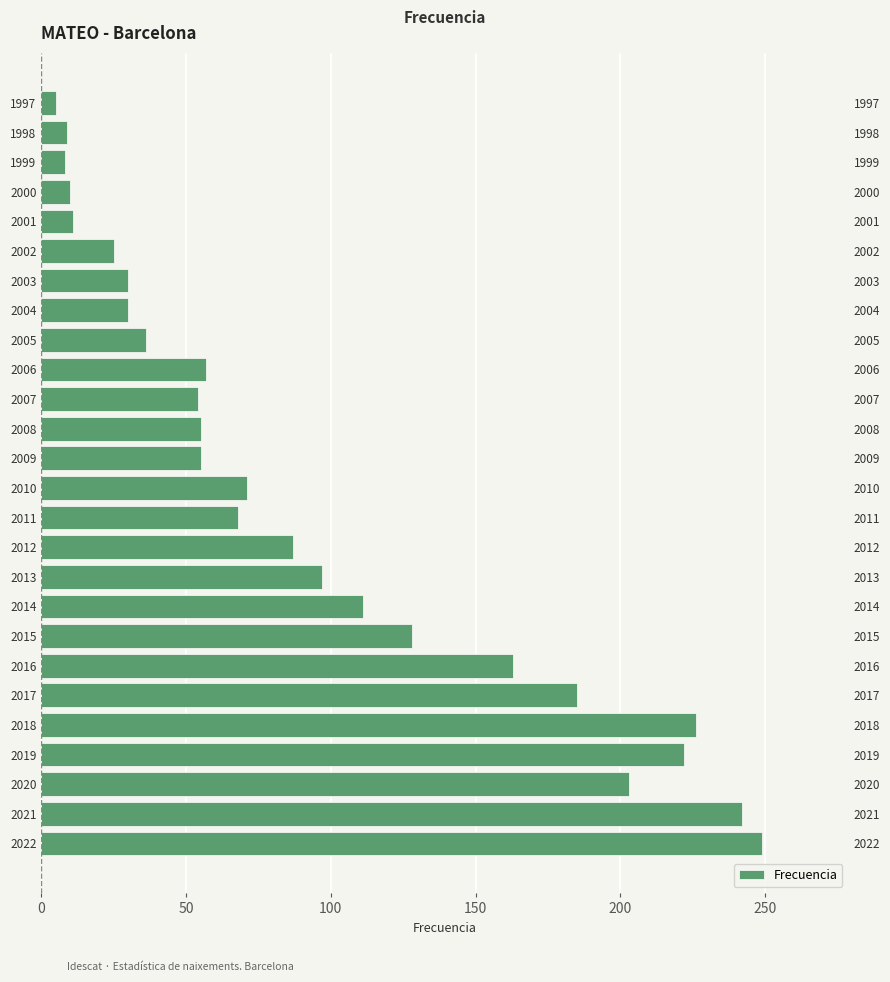

What is the minimum value shown in the chart?

5